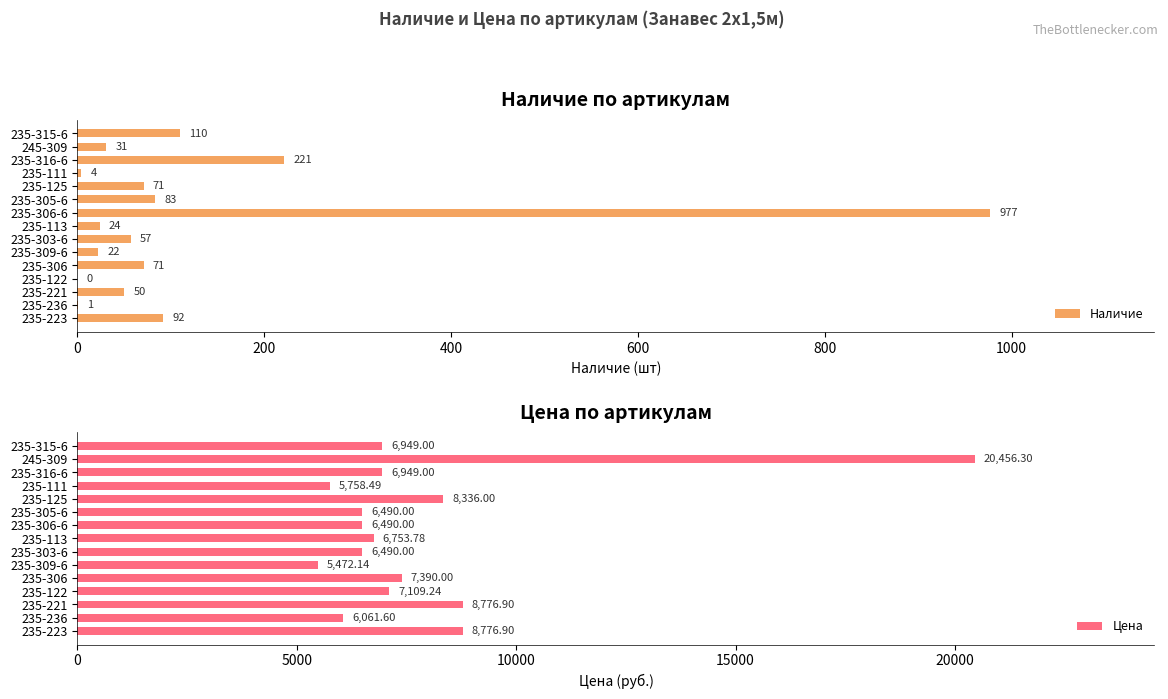

Is it true that Наличие equals 57 at 235-303-6?

True